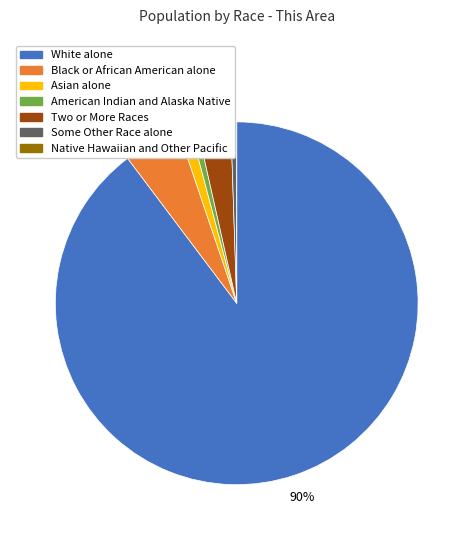

True or false: American Indian and Alaska Native accounts for 13% of the total.

False